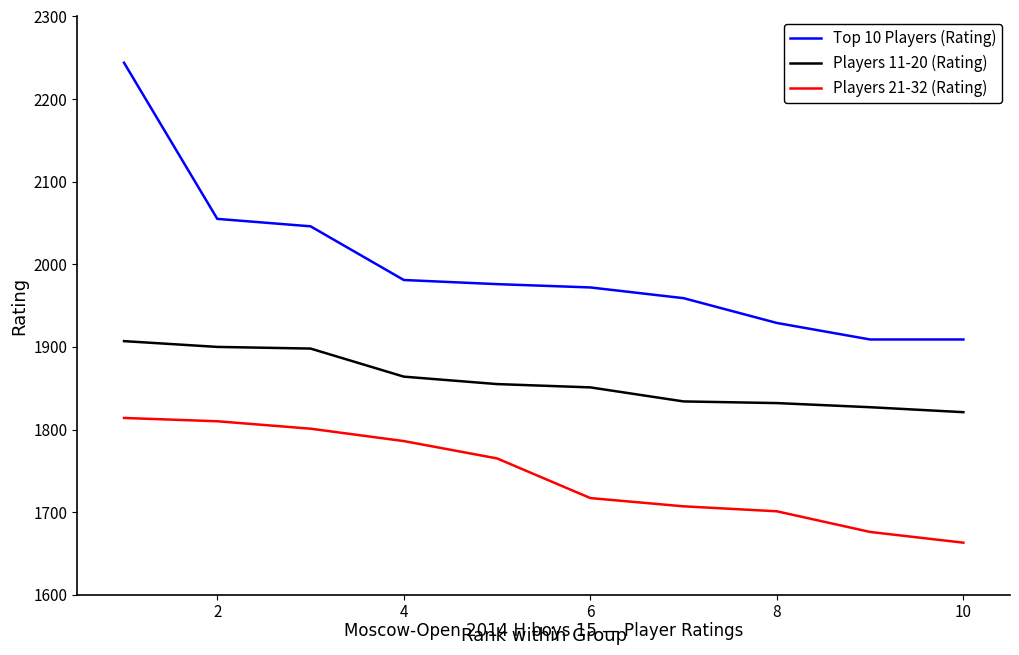

Which series has the largest range (max minus min)?

Top 10 Players (Rating)